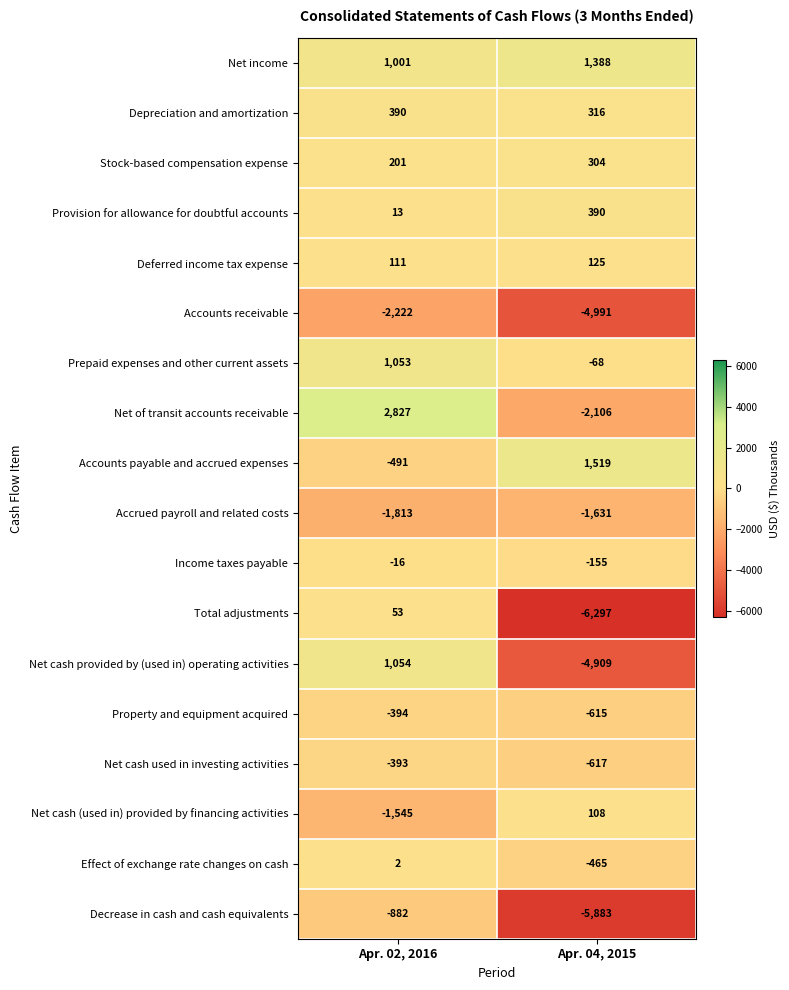

What is the total value across all series at Apr. 02, 2016?

-1051